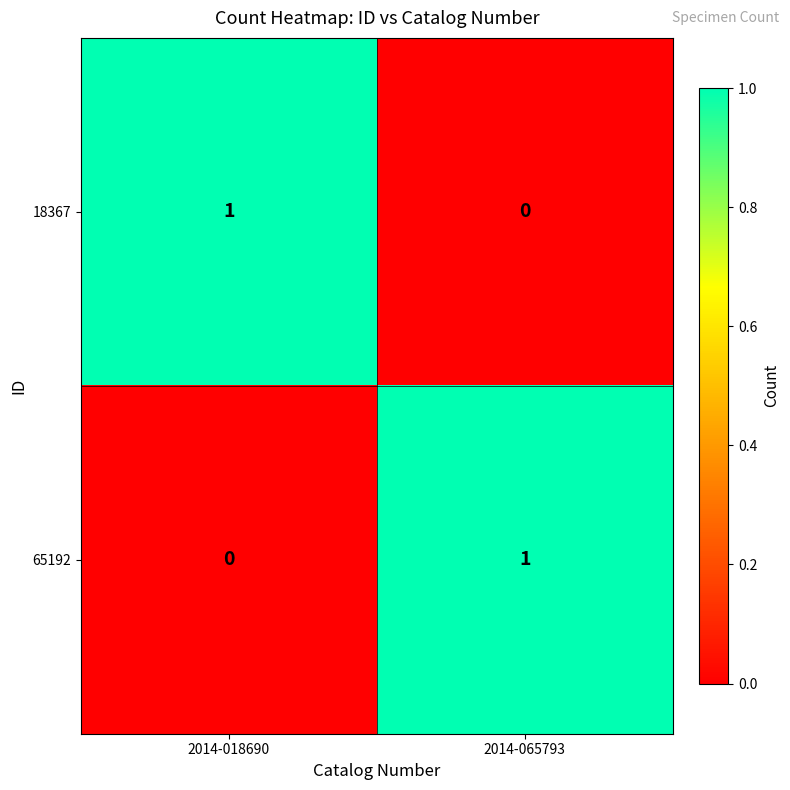

Reading right to left, extract all data points from this chart.

18367: 0	1
65192: 1	0